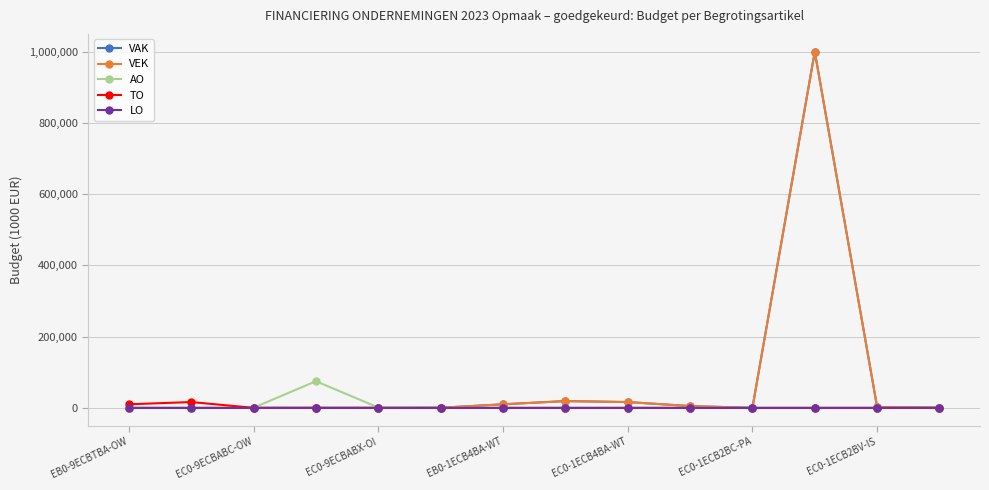

Does the chart display data point markers on the line(s)?

Yes